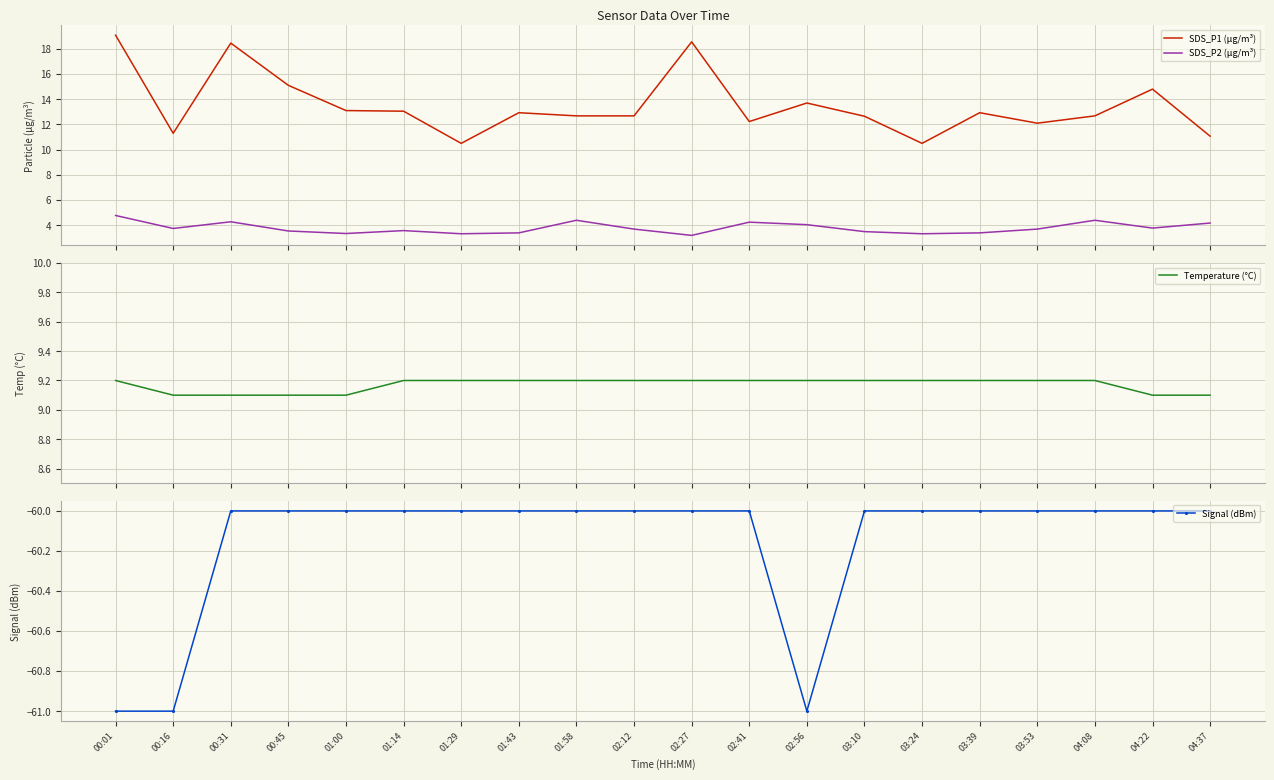

What is the difference between the maximum and minimum values in the Temperature (°C) series?

0.1